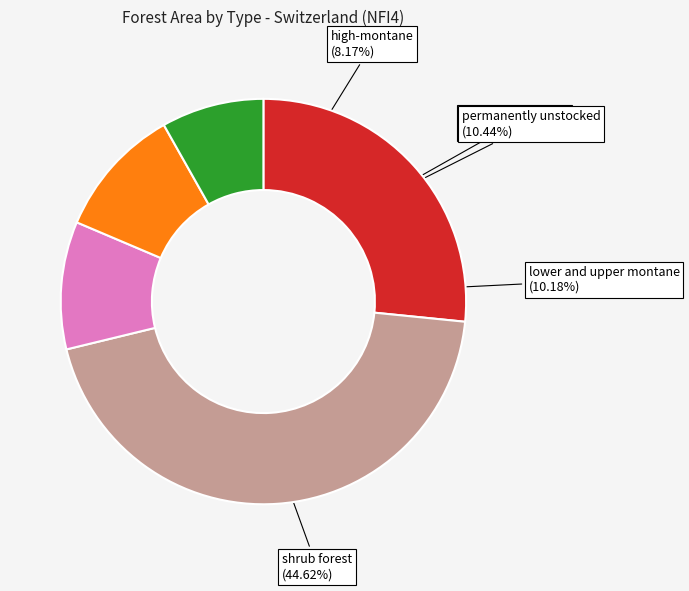

Do shrub forest and inaccessible forest together represent more than half of the pie?

Yes